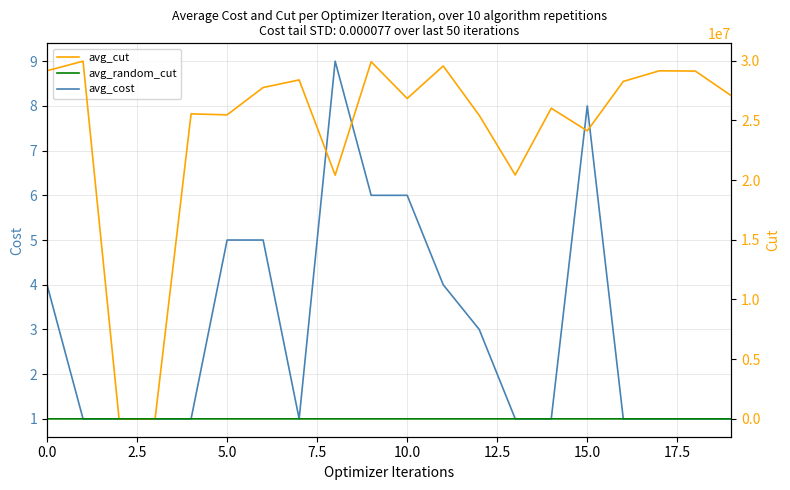

The avg_cost series shows 1 at 17. True or false?

False